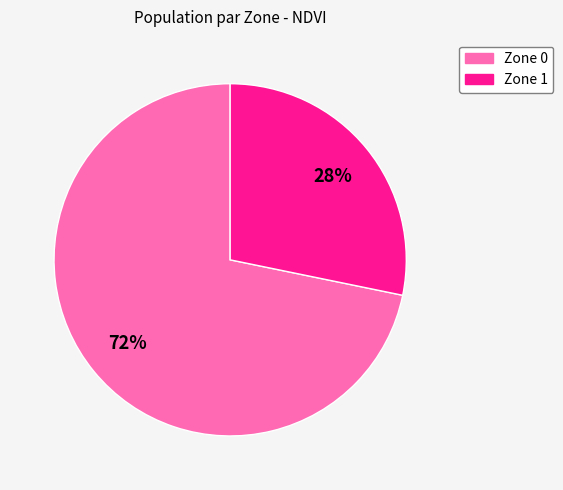

To the nearest percent, what is the combined percentage of Zone 1 and Zone 0?

100%